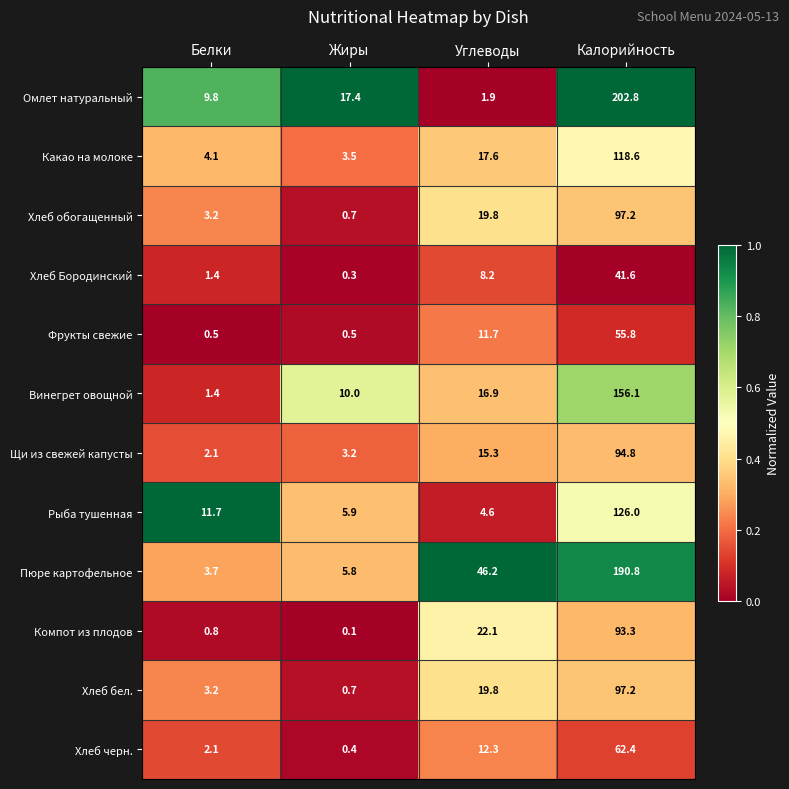

How many categories are shown in the chart?

4